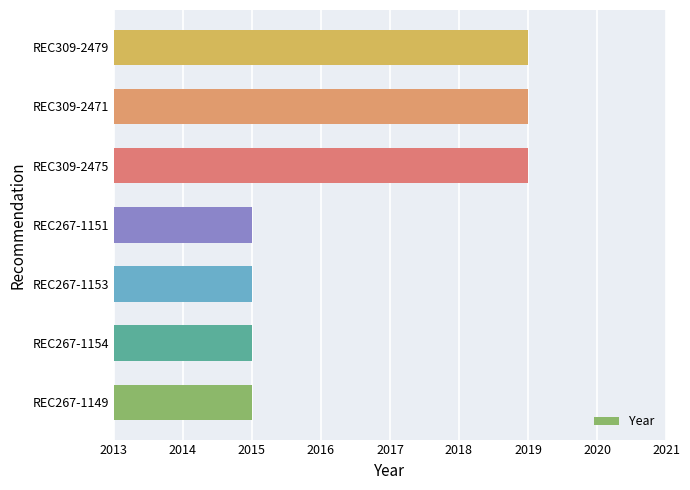

What is the greatest value displayed?

2019